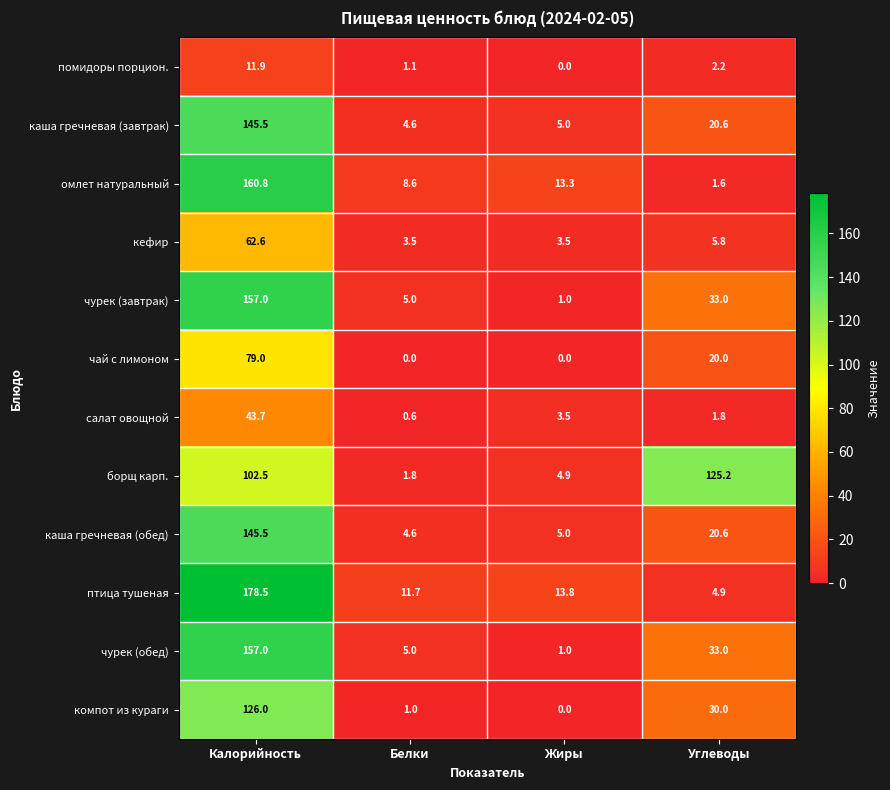

True or false: компот из кураги has a value of 223.2 at Калорийность.

False